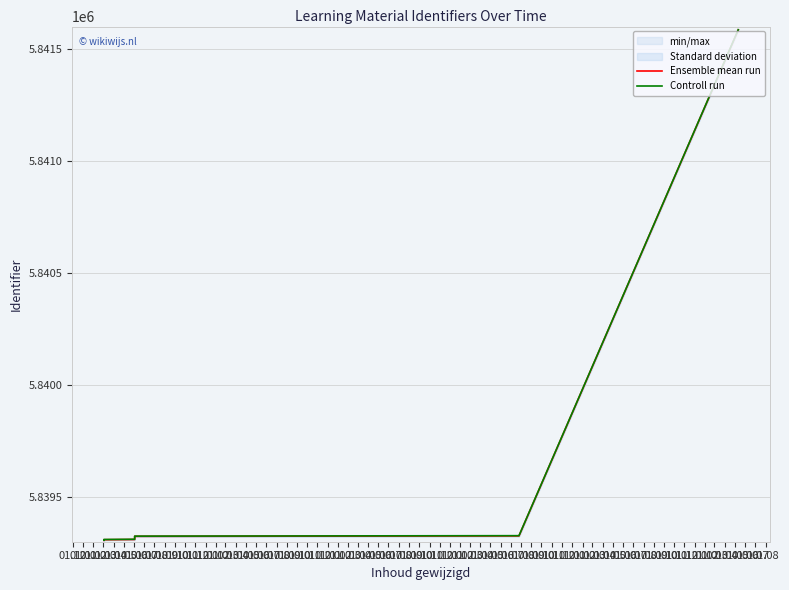

What is the label of the 5th point from the right?

01.06